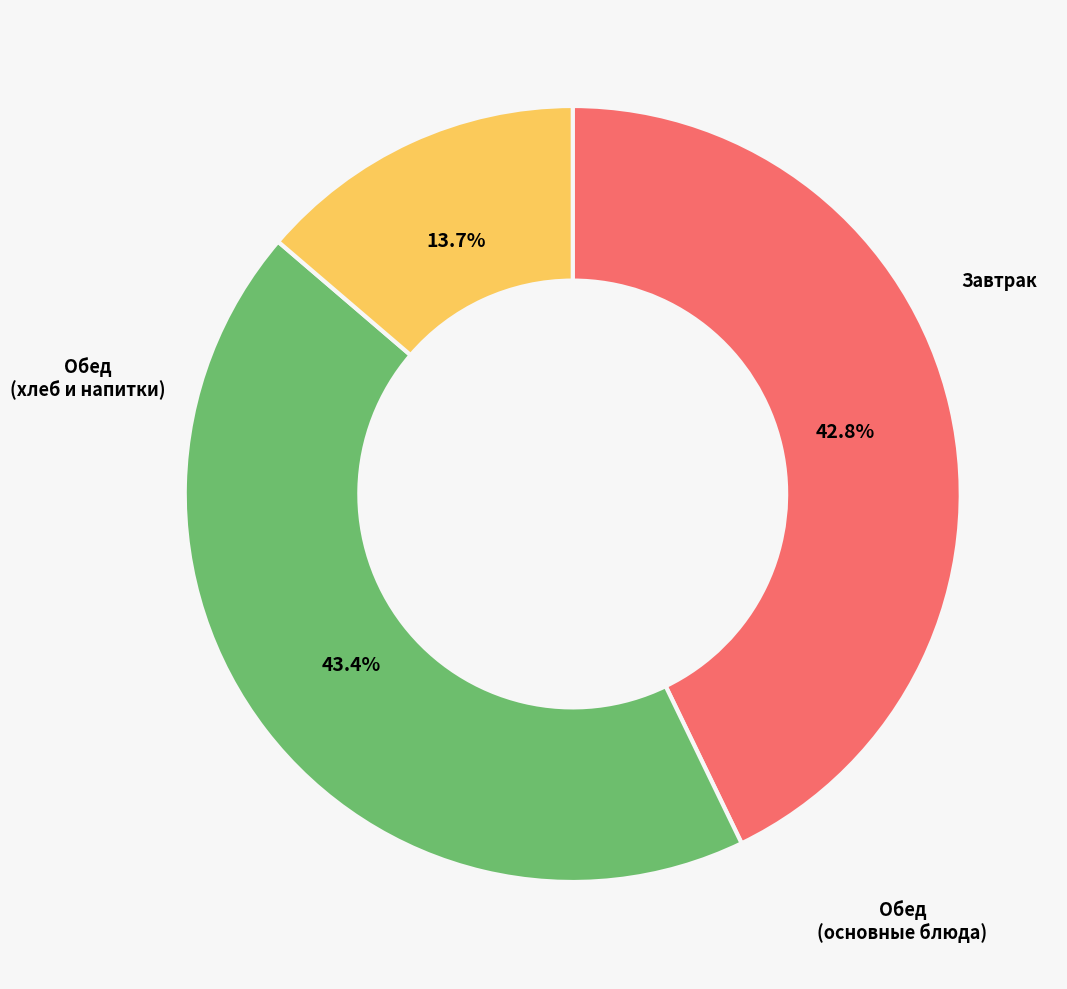

Does any single category account for the majority?

No